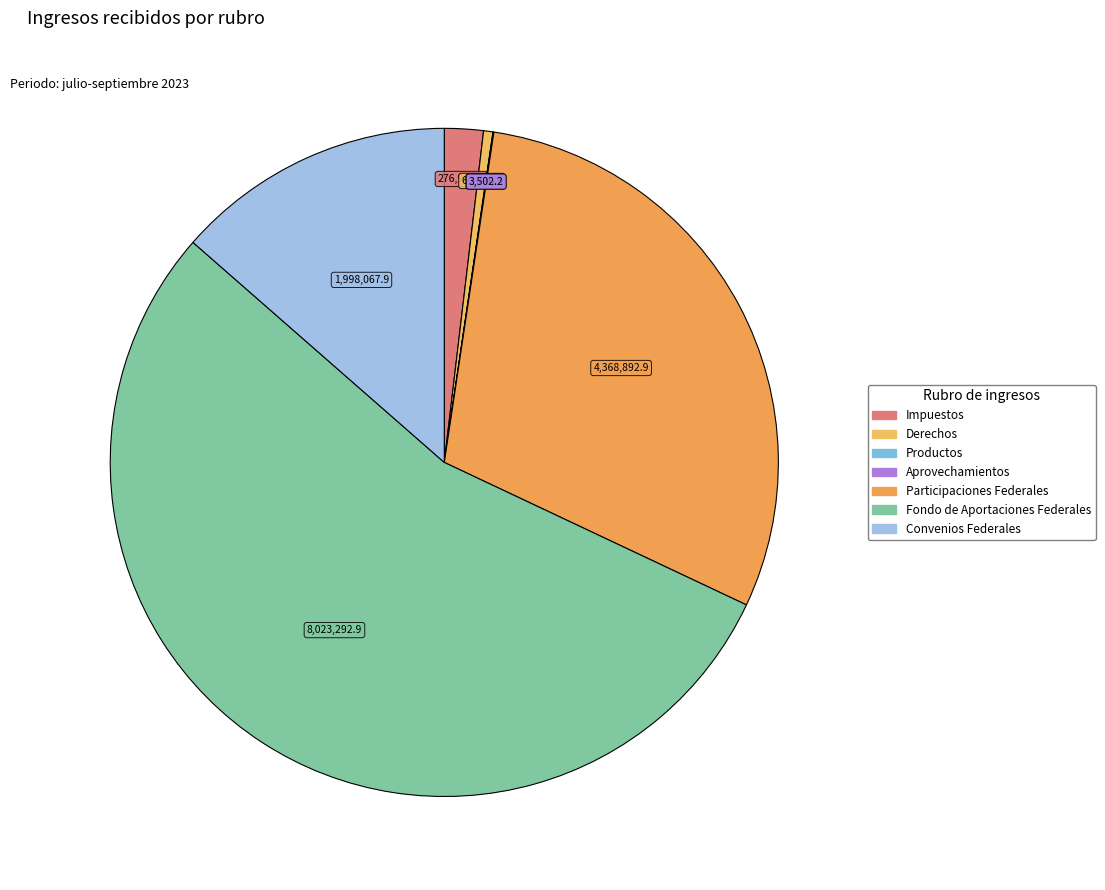

To the nearest percent, what portion does Fondo de Aportaciones Federales represent?

54%